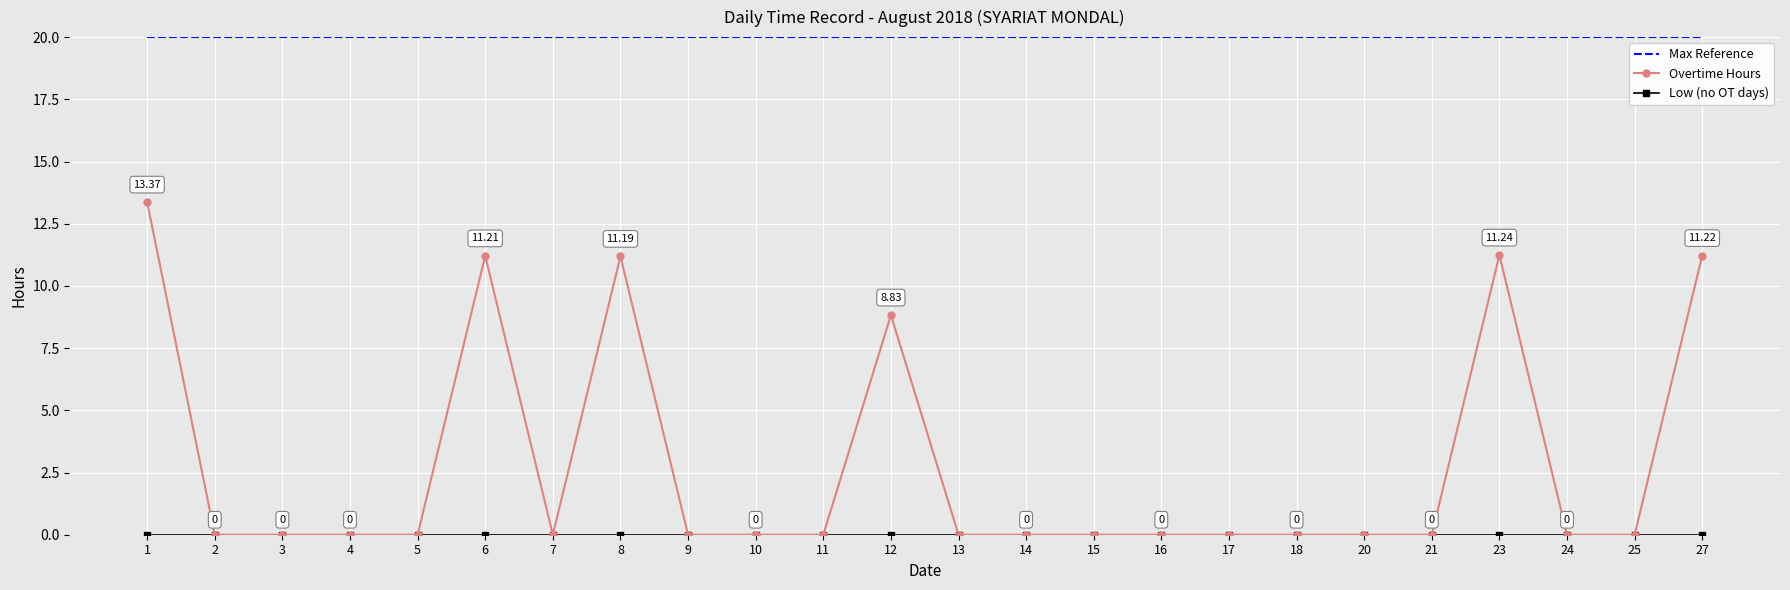

Which series has the largest total across all categories?

Max Reference